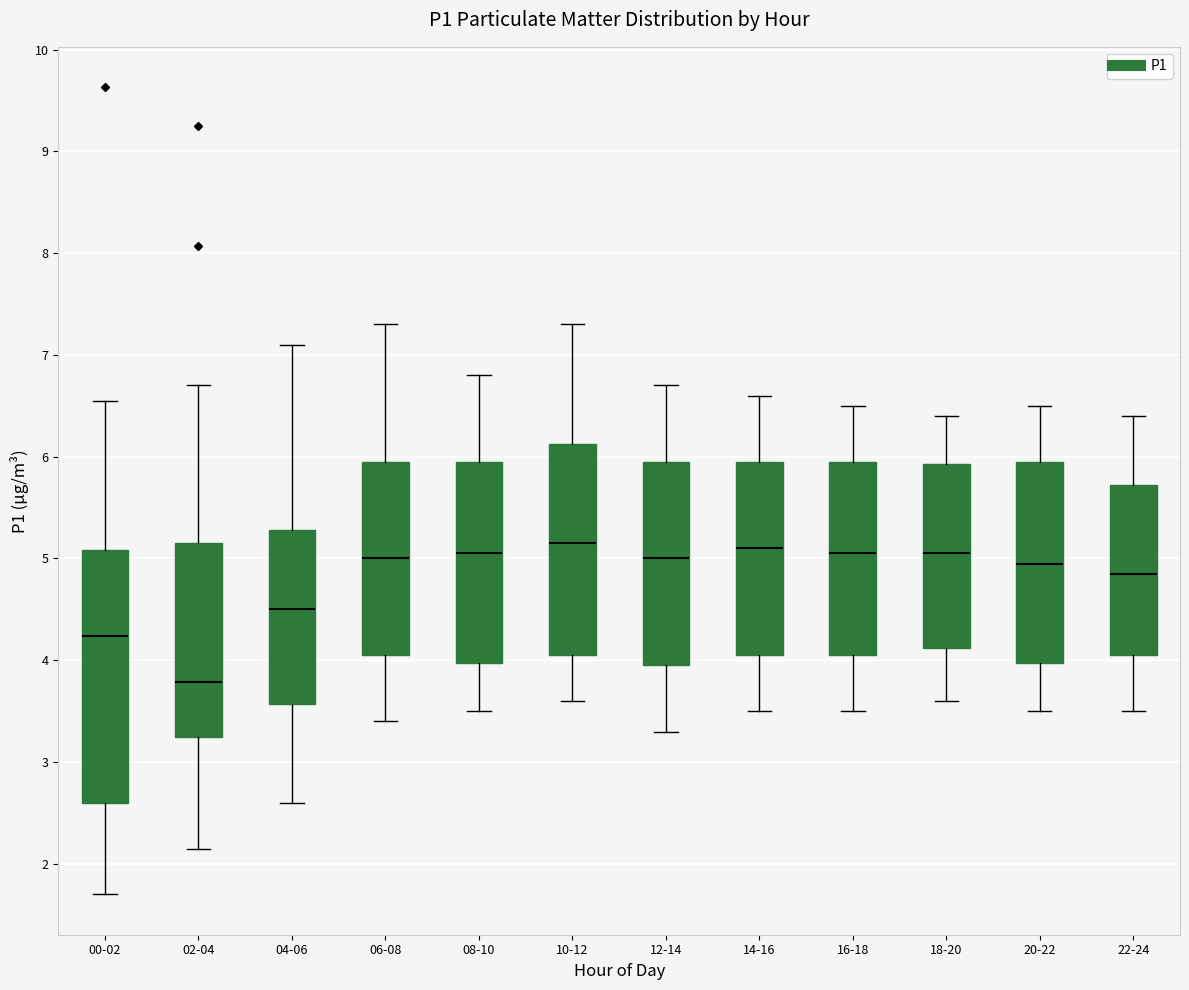

Reading left to right, read every box against the y-axis: the position of its median line, the range the box covers, and the ends of its whiskers. The values are not printed on the chart, so give them approximately, as read against the axis.

00-02: median 4.2, box 2.6 to 5.1, whiskers 1.7 to 6.6
02-04: median 3.8, box 3.2 to 5.2, whiskers 2.2 to 6.7
04-06: median 4.5, box 3.6 to 5.3, whiskers 2.6 to 7.1
06-08: median 5.0, box 4.1 to 6.0, whiskers 3.4 to 7.3
08-10: median 5.1, box 4.0 to 6.0, whiskers 3.5 to 6.8
10-12: median 5.2, box 4.1 to 6.1, whiskers 3.6 to 7.3
12-14: median 5.0, box 4.0 to 6.0, whiskers 3.3 to 6.7
14-16: median 5.1, box 4.1 to 6.0, whiskers 3.5 to 6.6
16-18: median 5.1, box 4.1 to 6.0, whiskers 3.5 to 6.5
18-20: median 5.1, box 4.1 to 5.9, whiskers 3.6 to 6.4
20-22: median 5.0, box 4.0 to 6.0, whiskers 3.5 to 6.5
22-24: median 4.9, box 4.1 to 5.7, whiskers 3.5 to 6.4